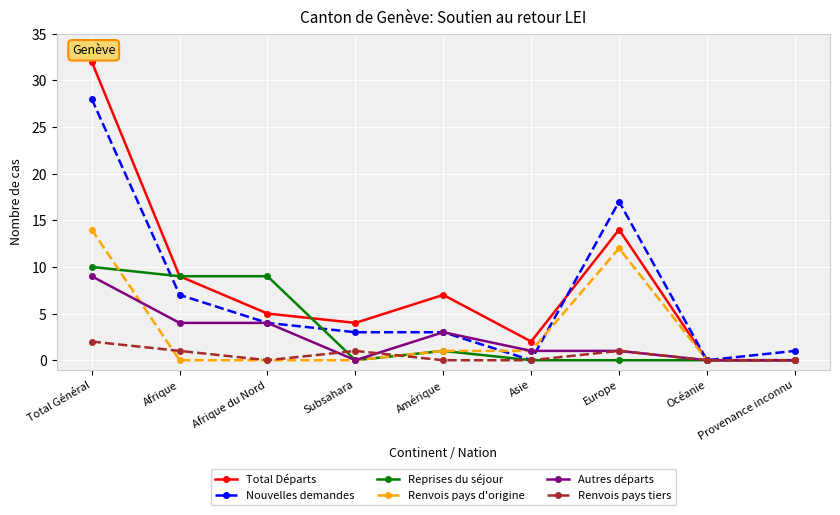

What position from the left is Afrique?

2